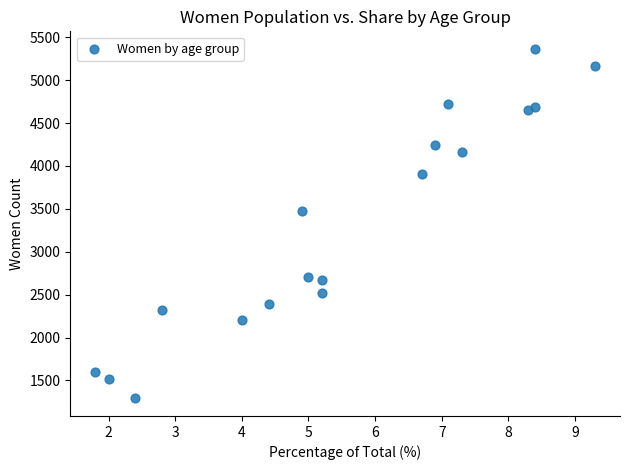

What is the range of Y values (max minus min)?

4077